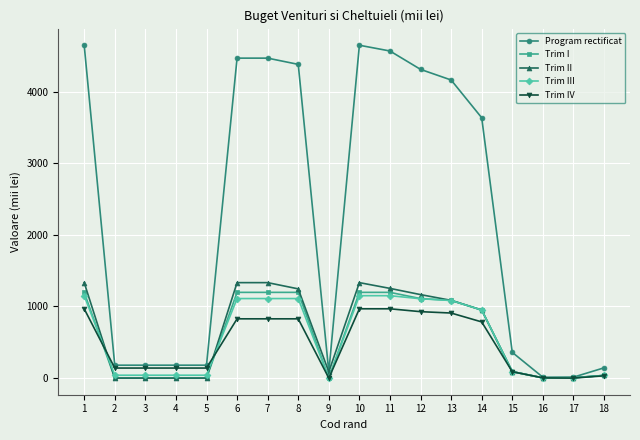

At how many categories does at least one series exceed 1309?

9